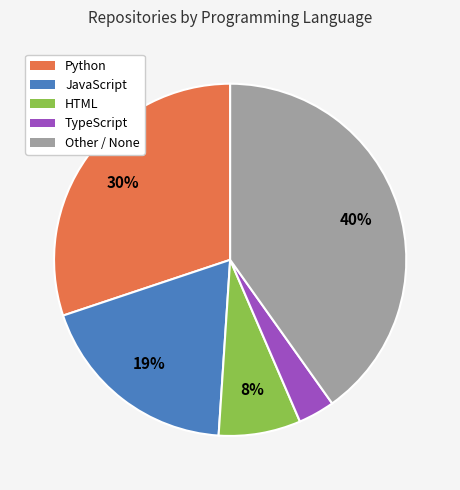

Count the number of slices in the pie.

5